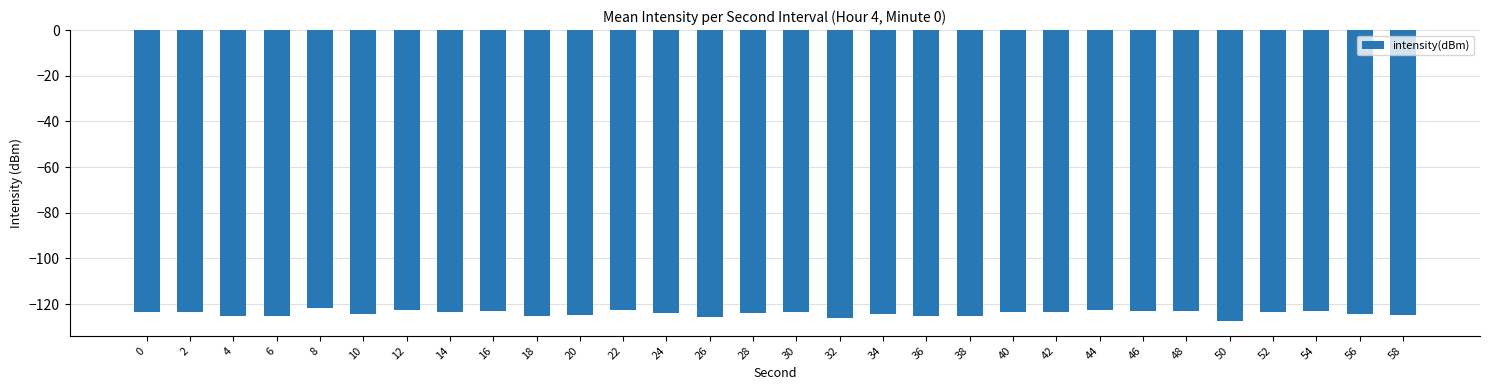

What is the difference between the maximum and minimum values?

6.0